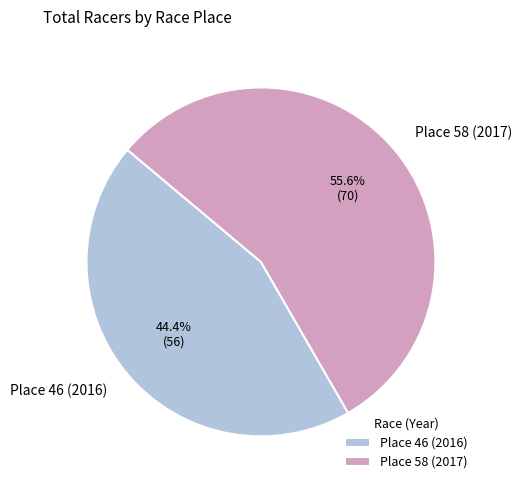

Is the sum of Place 58 (2017) and Place 46 (2016) greater than half?

Yes